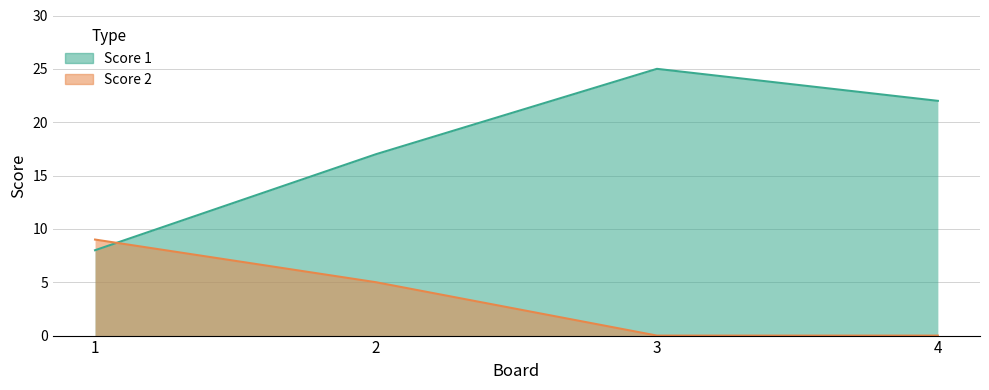

How many intersections are there between Score 2 and Score 1?

1